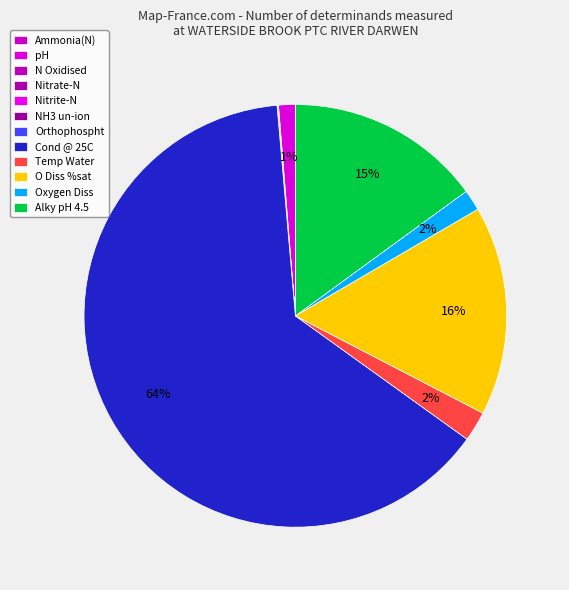

To the nearest percent, what is the difference between the largest and smallest slice percentages?

64%